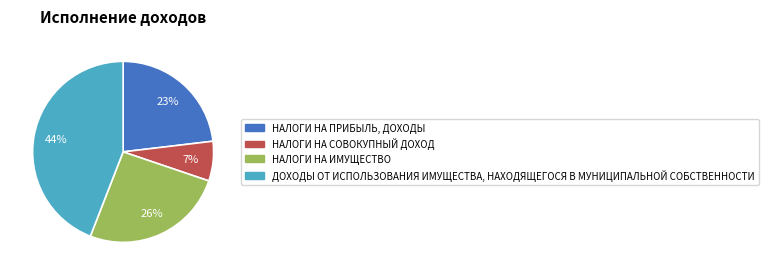

Does any single category account for the majority?

No